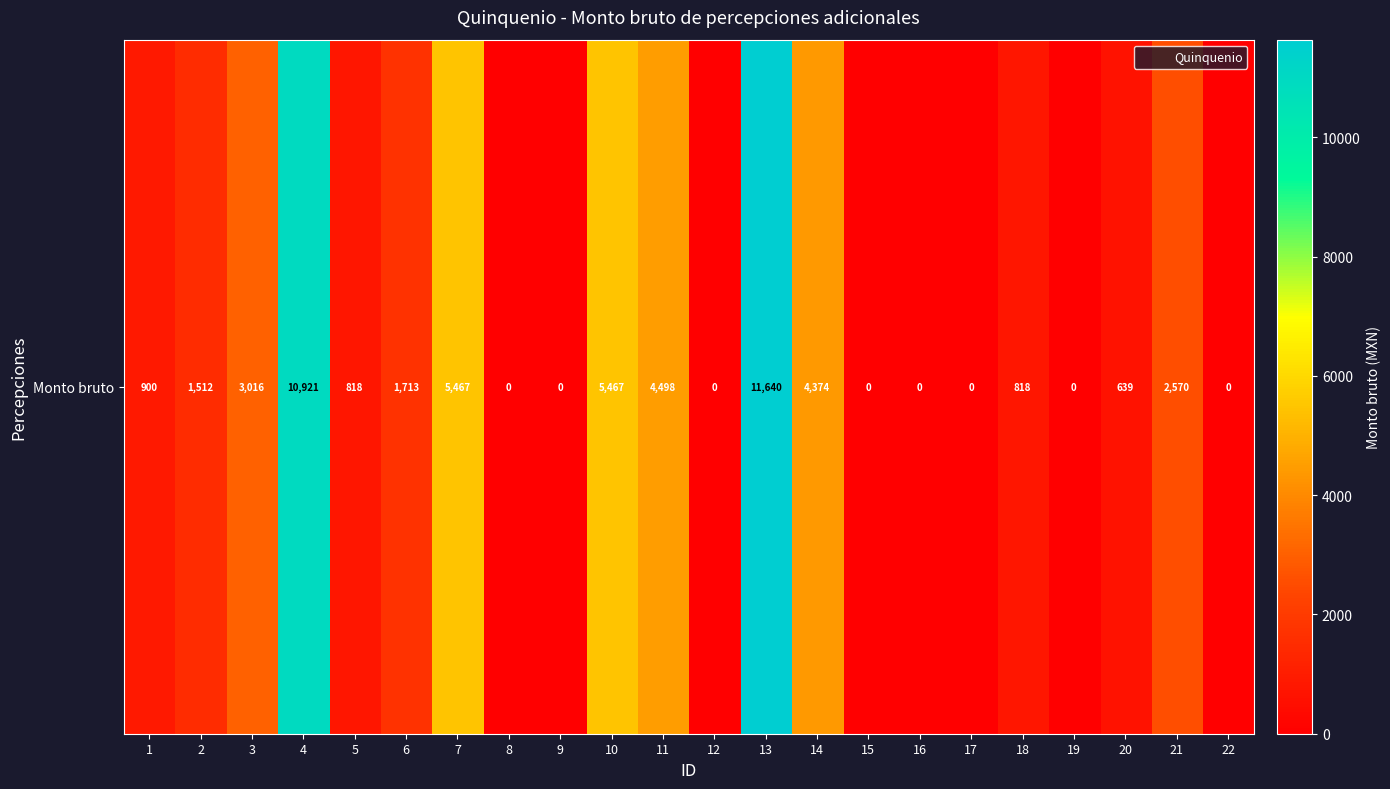

True or false: Monto bruto has a value of 0.0 at 22.

True